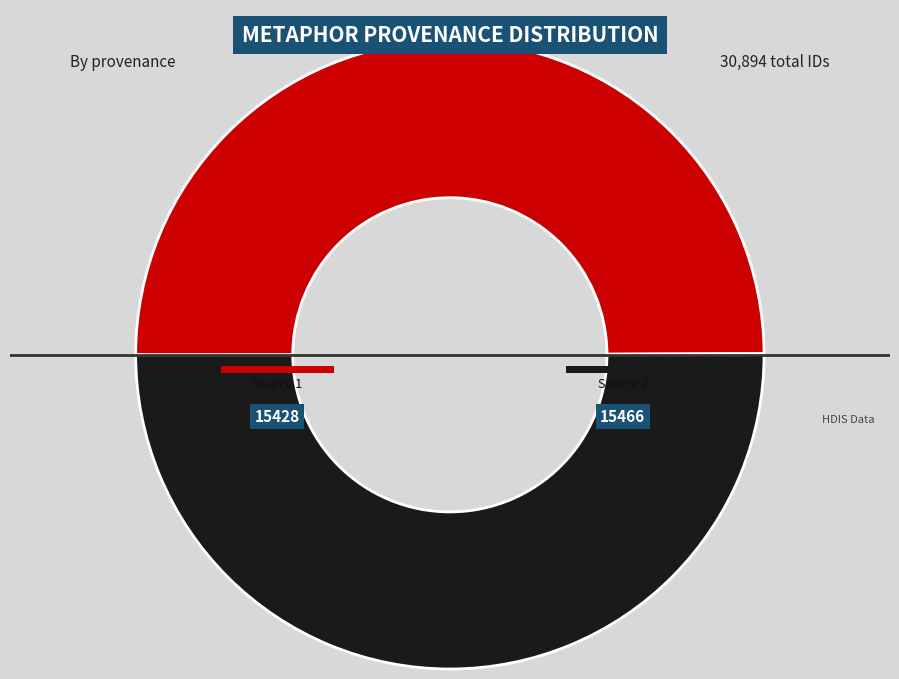

To the nearest percent, what percentage of the pie is Searching mind and guest in HDIS?

50%